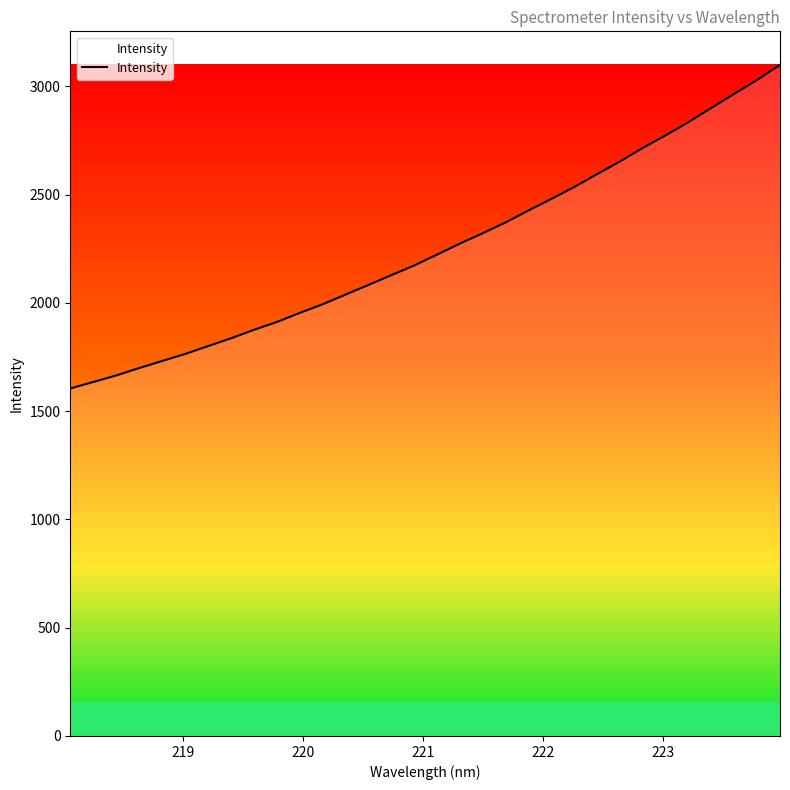

What is the greatest value displayed?

3098.5